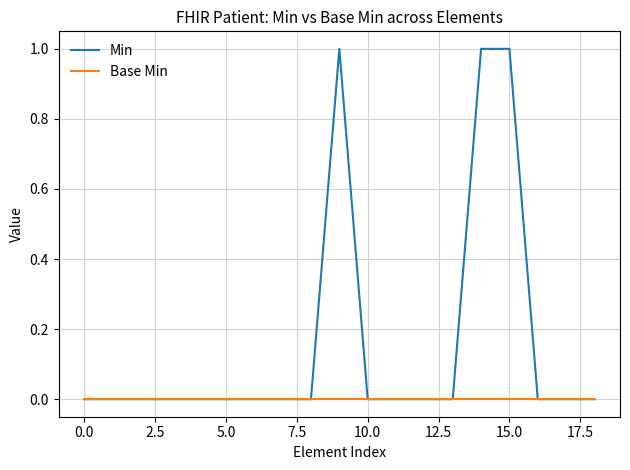

How many distinct data groups are displayed?

2